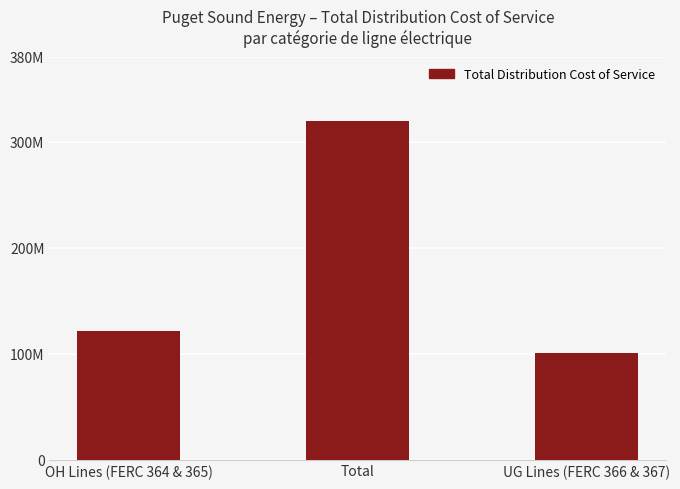

Rank the categories by value from highest to lowest.

Total, OH Lines (FERC 364 & 365), UG Lines (FERC 366 & 367)